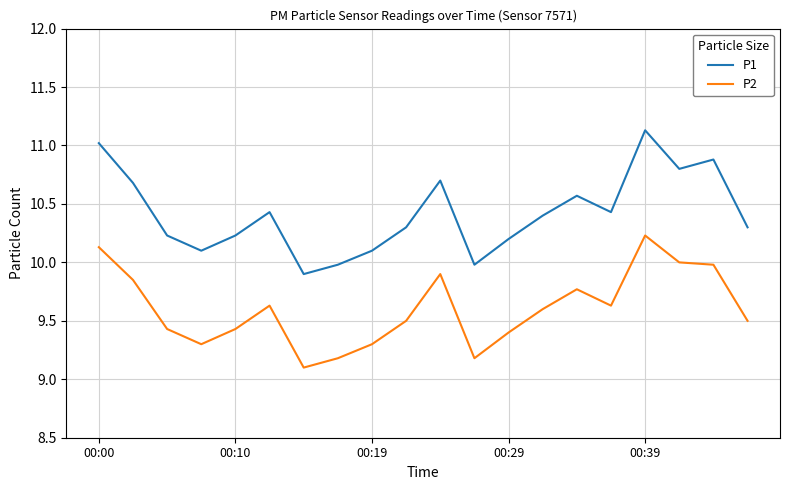

What is the greatest value displayed?

11.1